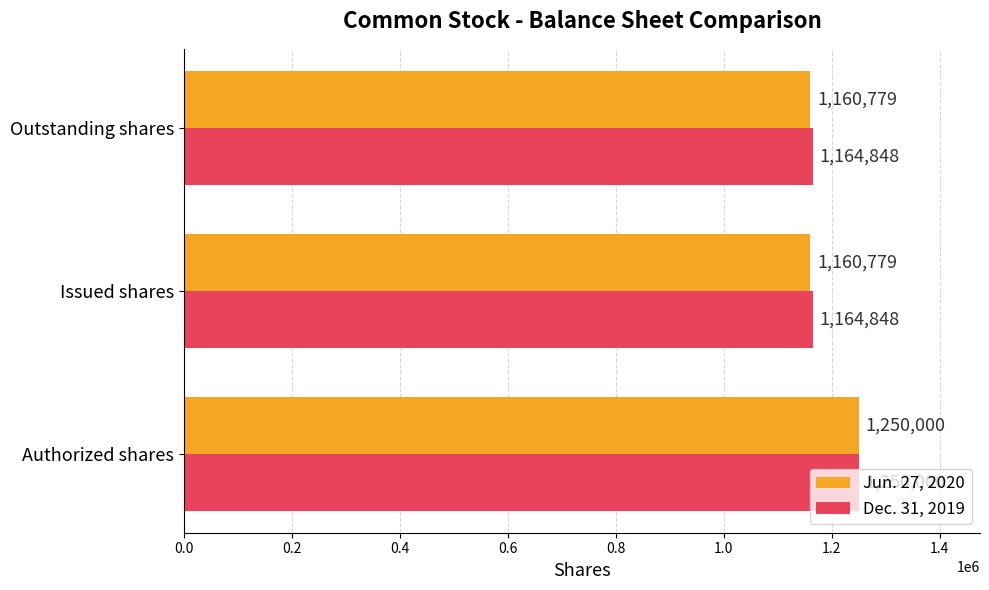

How many data points in Dec. 31, 2019 are above 1164848?

1